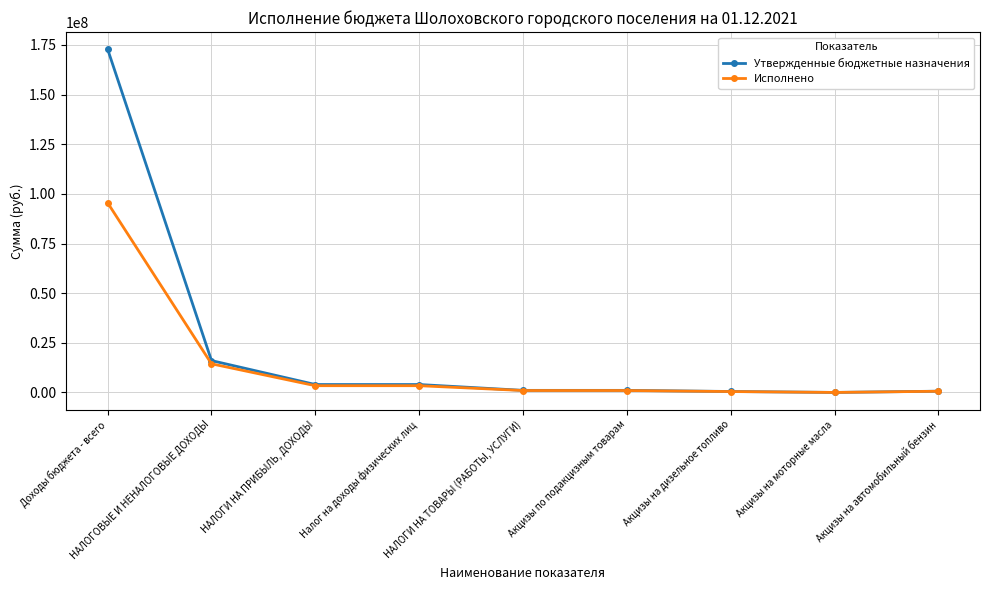

What position from the left is Налог на доходы физических лиц?

4